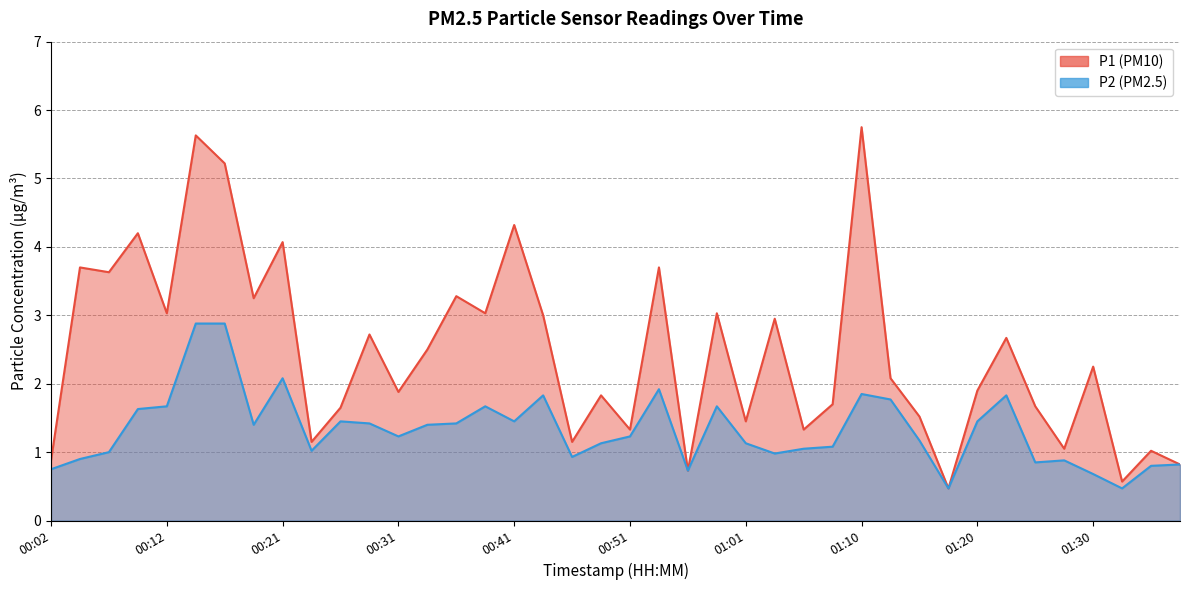

Where is the first local maximum for P1?

00:04